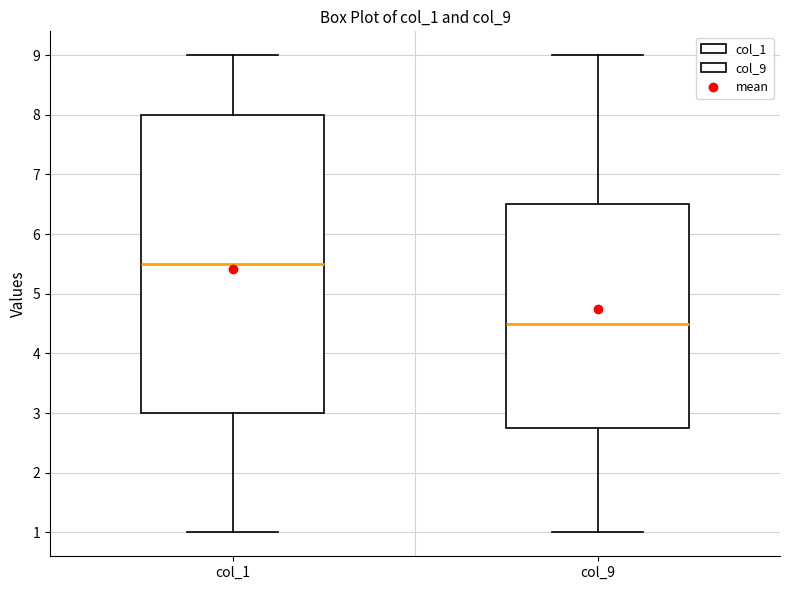

Reading left to right, transcribe this box plot: for each box, give where its median line is, the range the box spans, and where its two whiskers end, as read against the y-axis. The values are not printed on the chart, so give them approximately, as read against the axis.

col_1: median 5.5, box 3.0 to 8.0, whiskers 1.0 to 9.0
col_9: median 4.5, box 2.8 to 6.5, whiskers 1.0 to 9.0